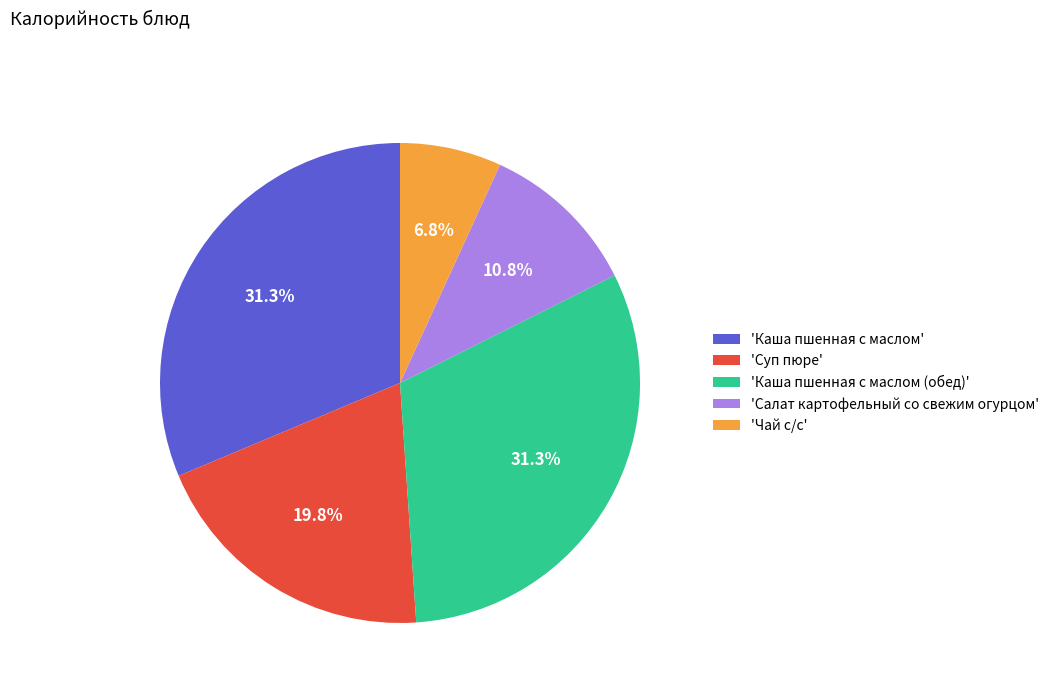

Between 'Чай с/с' and 'Каша пшенная с маслом', which is larger?

'Каша пшенная с маслом'